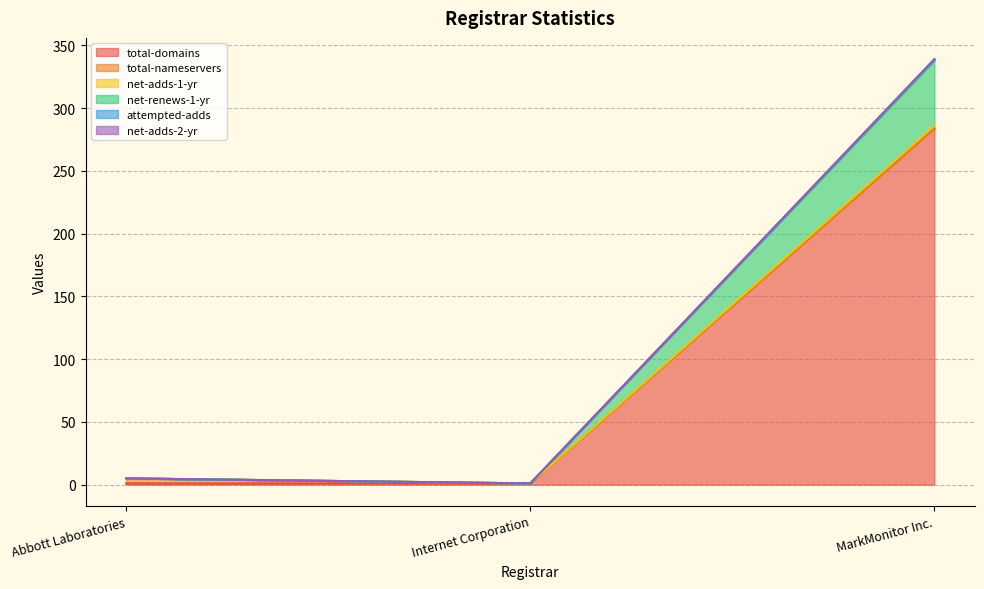

At which label does total-domains reach its peak?

MarkMonitor Inc.